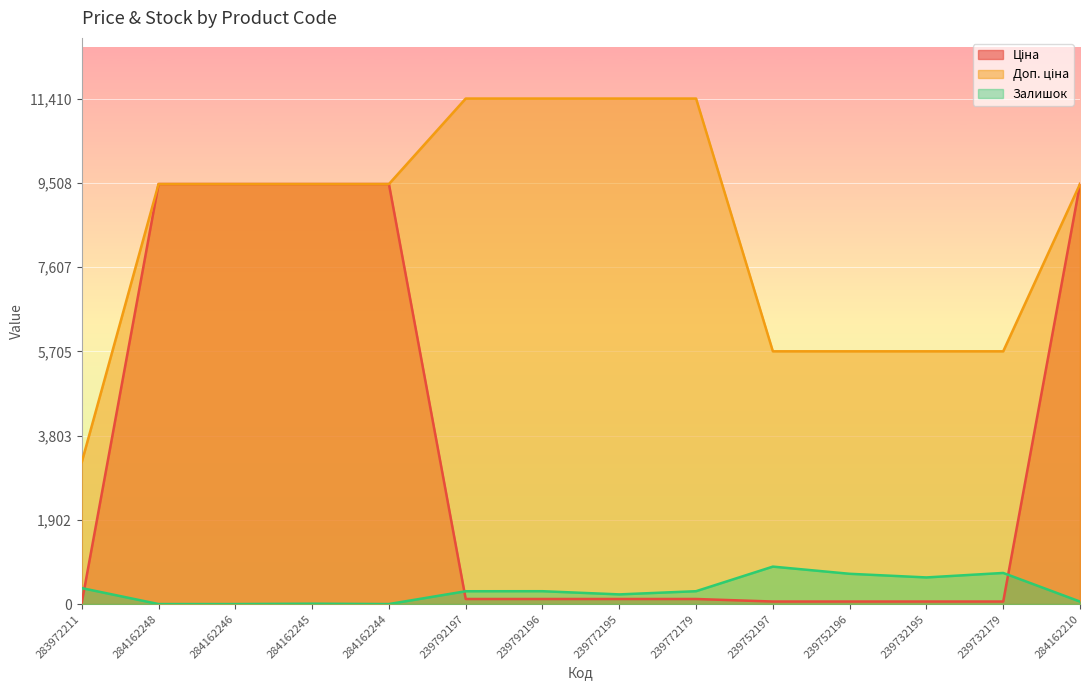

How many lines are shown in the chart?

3